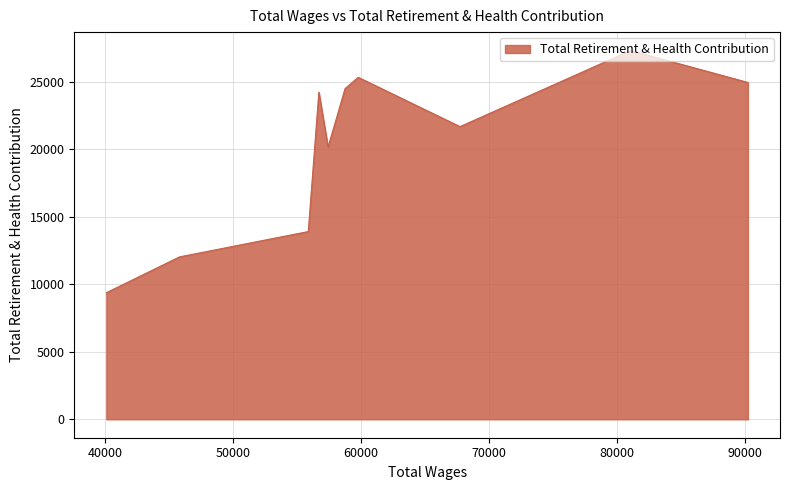

What is the smallest value displayed?

9376